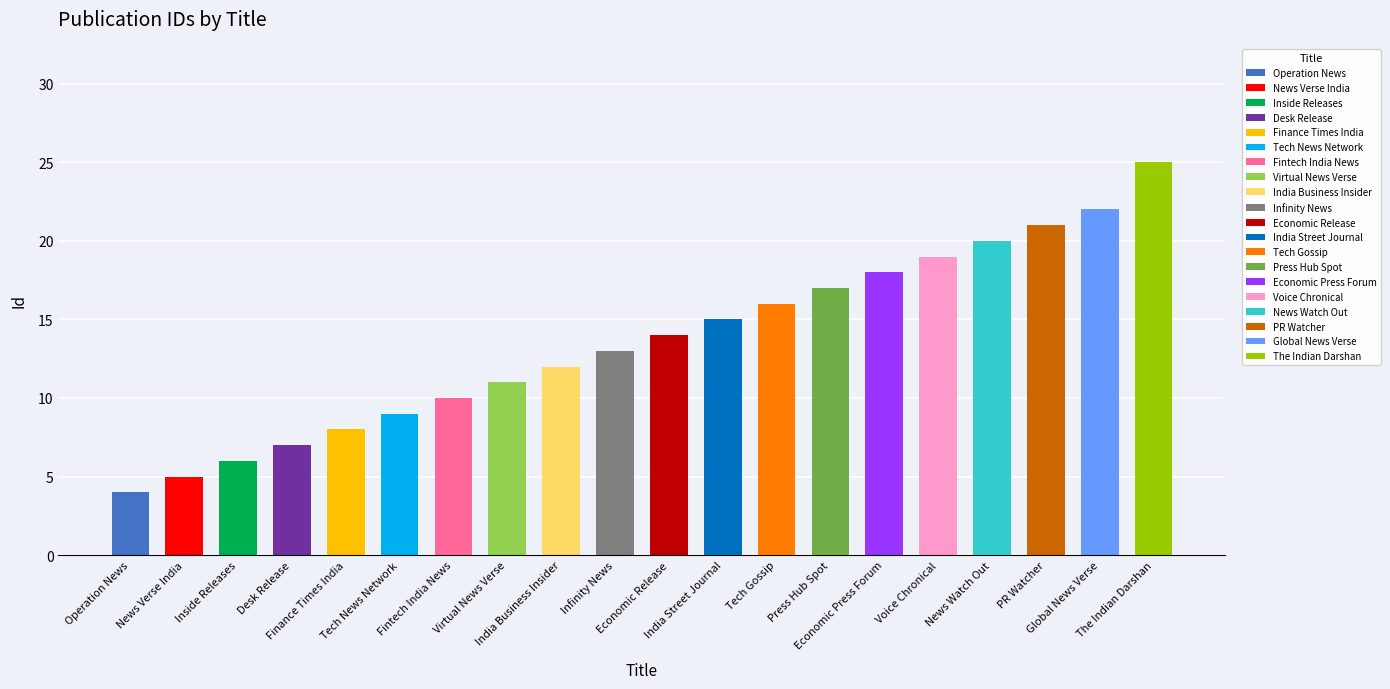

List the labels in order of value, largest first.

The Indian Darshan, Global News Verse, PR Watcher, News Watch Out, Voice Chronical, Economic Press Forum, Press Hub Spot, Tech Gossip, India Street Journal, Economic Release, Infinity News, India Business Insider, Virtual News Verse, Fintech India News, Tech News Network, Finance Times India, Desk Release, Inside Releases, News Verse India, Operation News